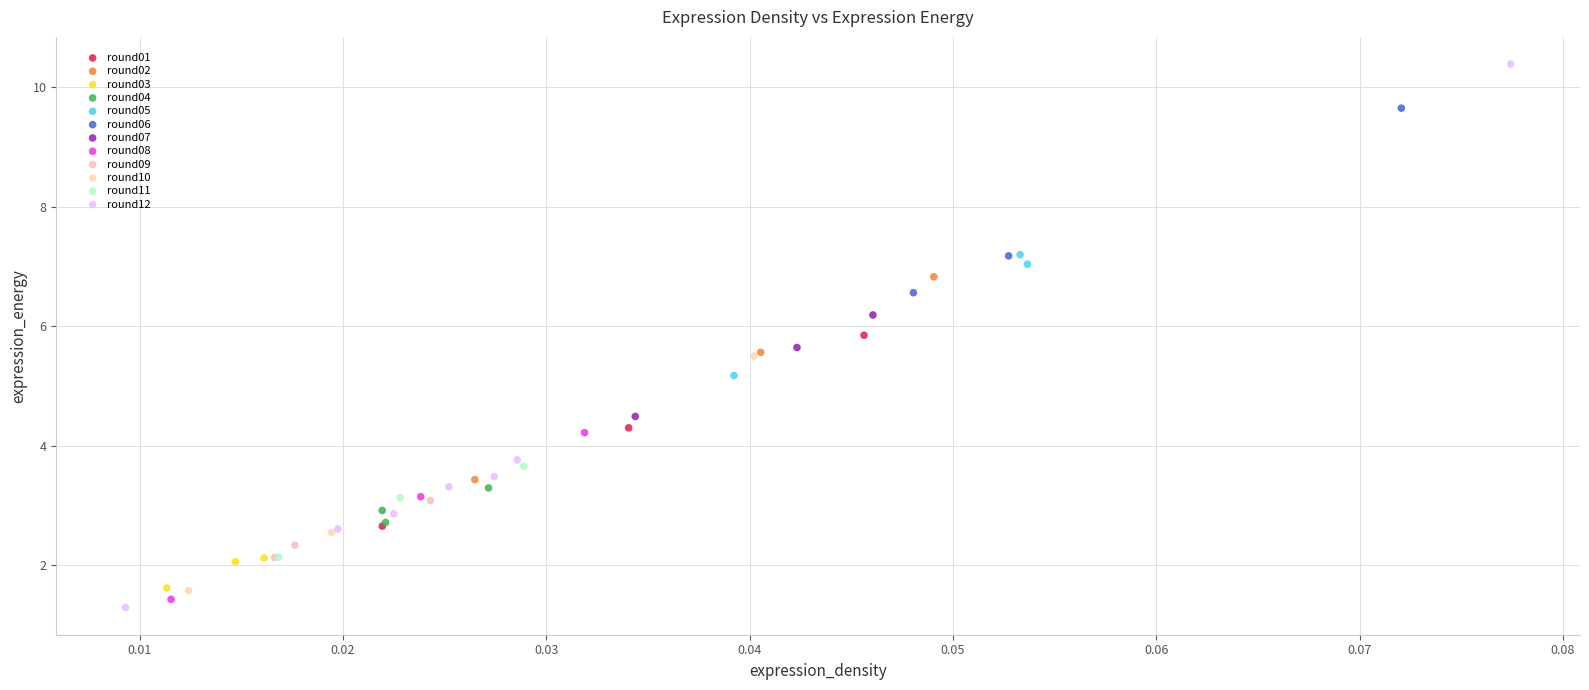

Which series contains the highest Y value?

round12